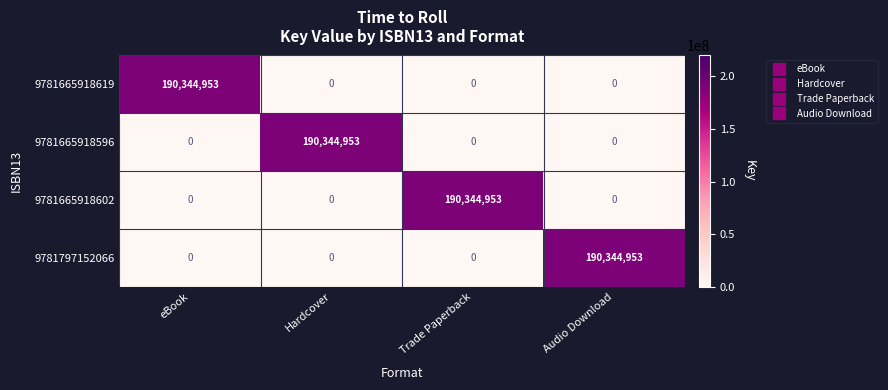

What is the difference between the highest and lowest values at eBook?

190344953